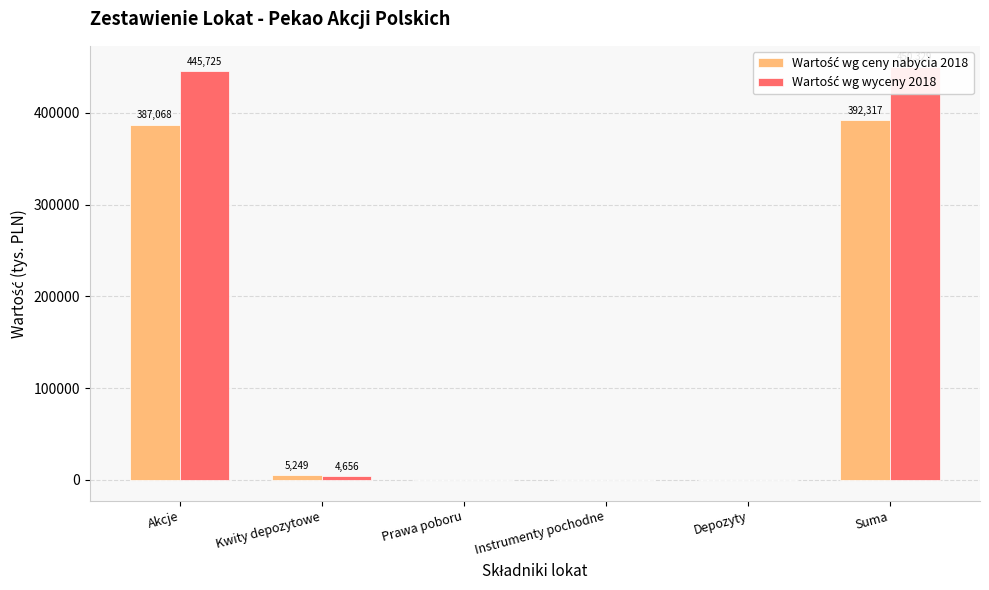

What is the label of the 2nd bar from the left?

Kwity depozytowe